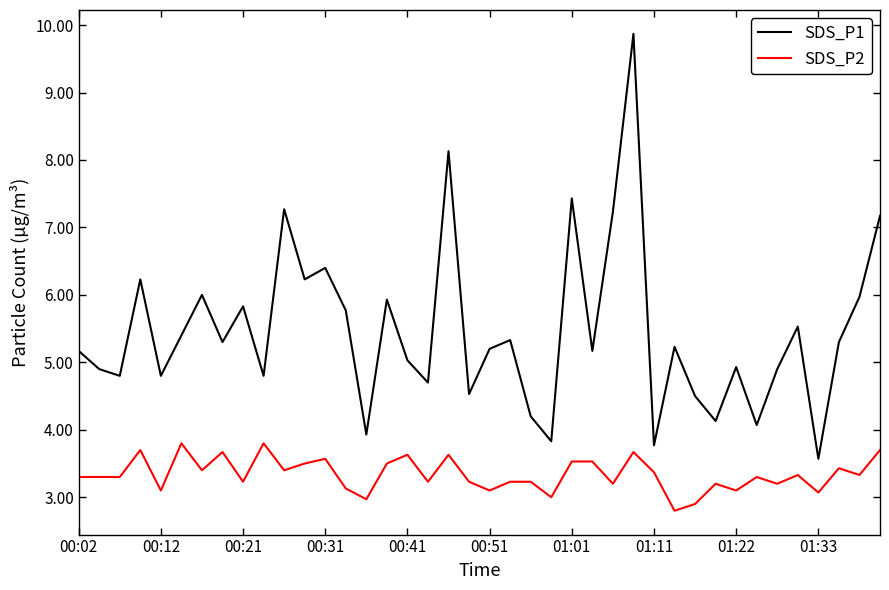

Which series has the largest total across all categories?

SDS_P1